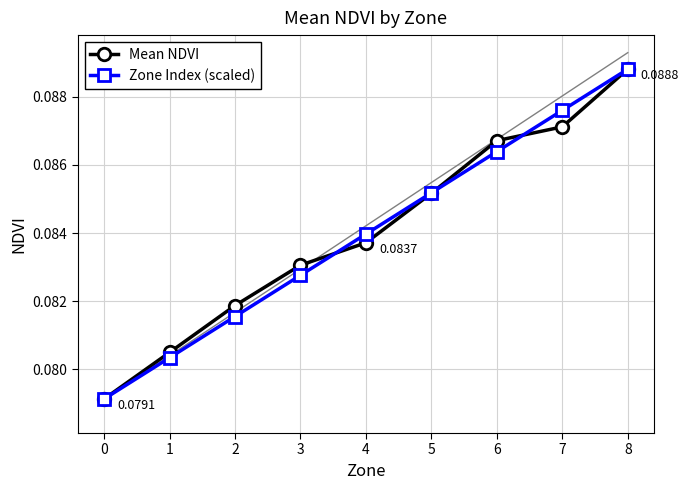

Is the value of Mean NDVI at 4 greater than the value of Zone Index (scaled) at 7?

No